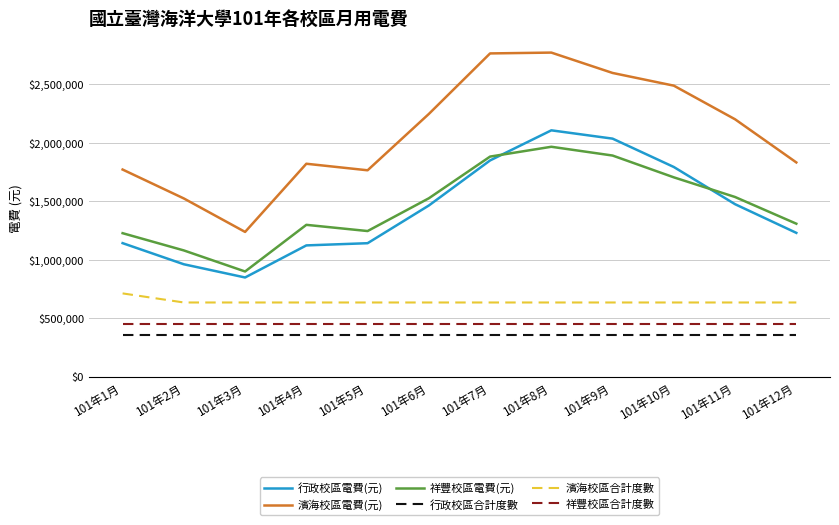

True or false: 濱海校區電費(元) has more than 2 points higher than both neighbors.

False